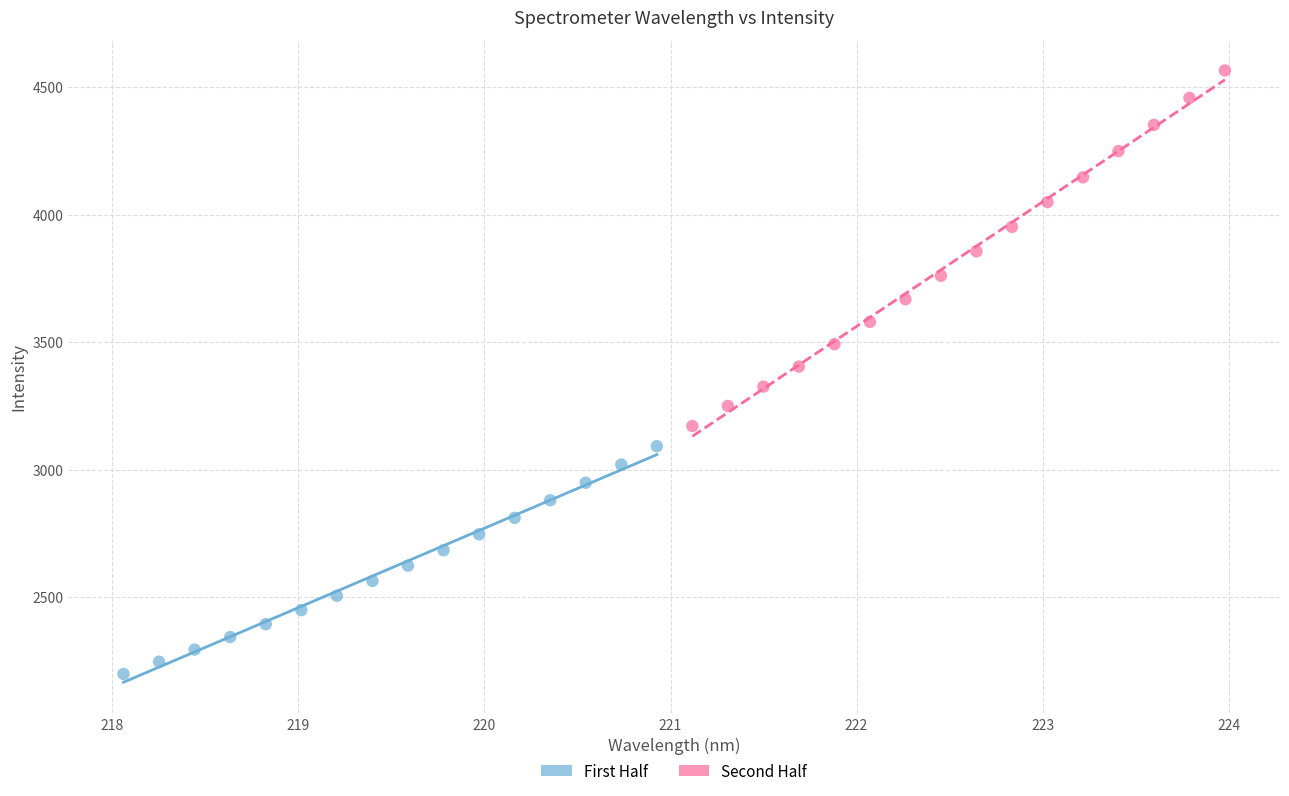

Which series contains the highest Y value?

Second Half